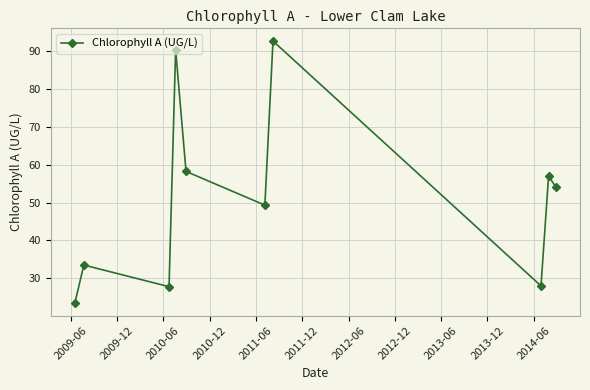

What is the value of the 10th point from the left?

54.0